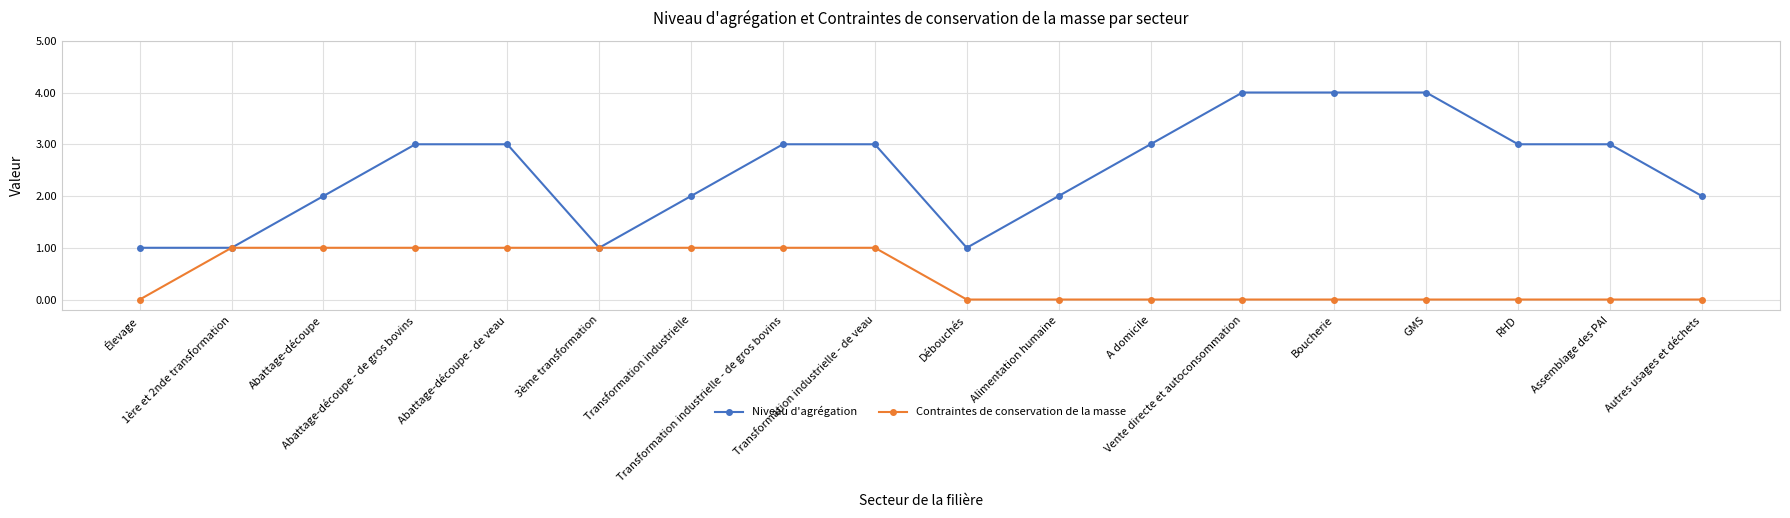

How many categories are shown in the chart?

18